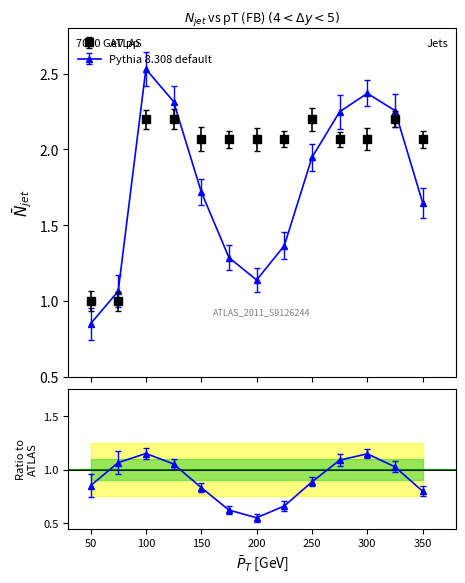

How many values in the ATLAS series are below 2?

2